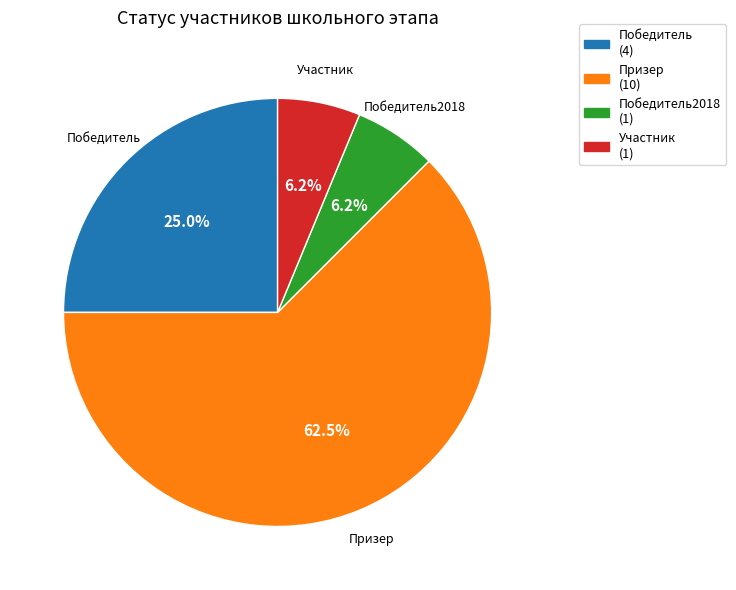

True or false: Победитель accounts for 25% of the total.

True